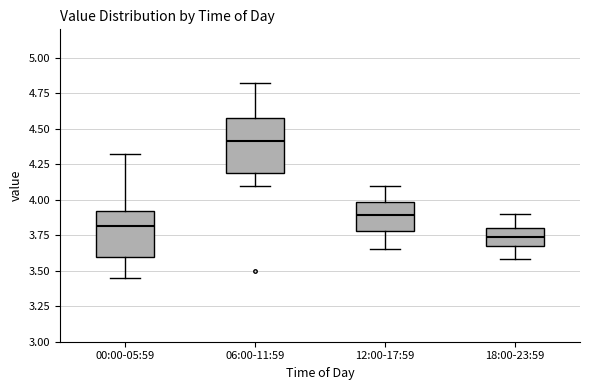

Comparing the boxes themselves (not the whiskers), which one is the tallest?

06:00-11:59